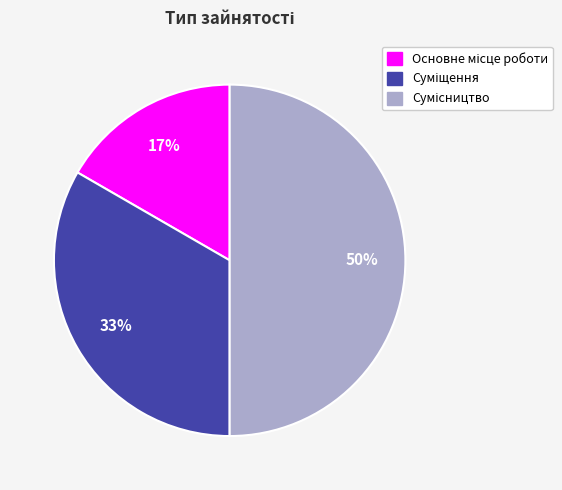

To the nearest percent, what is the difference between the largest and smallest slice percentages?

33%